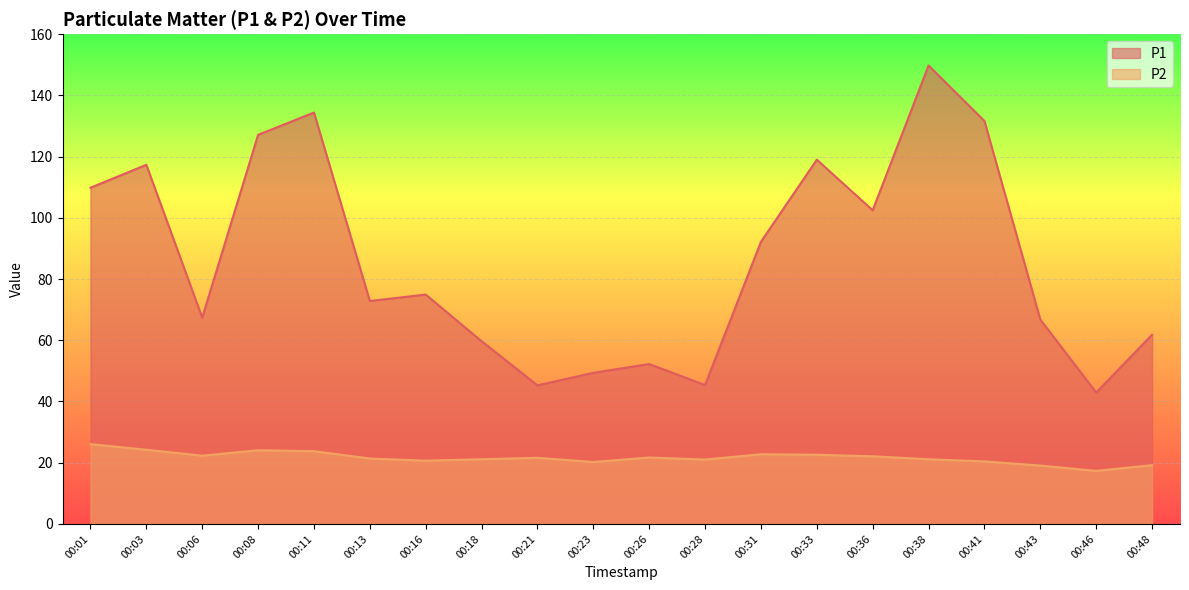

What is the total value across all series at 00:08?

151.2